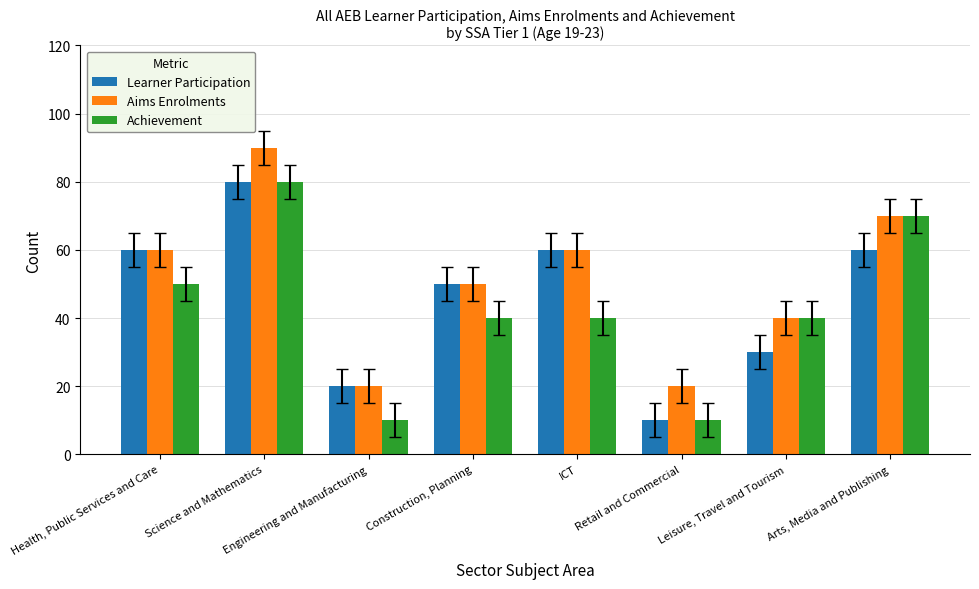

List the series in order of their overall mean, highest first.

Aims Enrolments, Learner Participation, Achievement